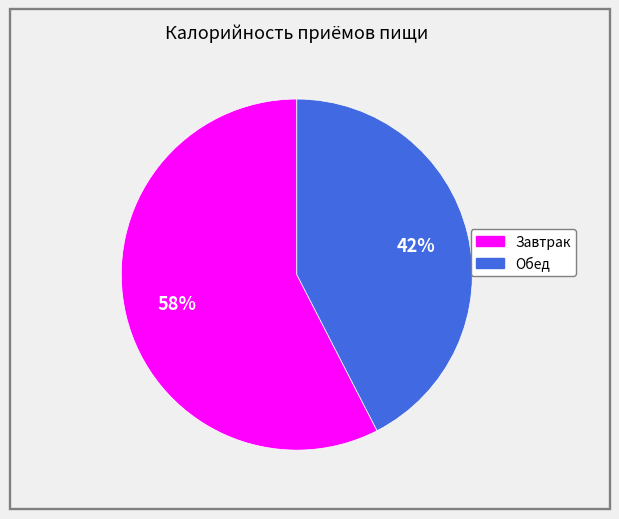

Is there a majority slice in this chart?

Yes